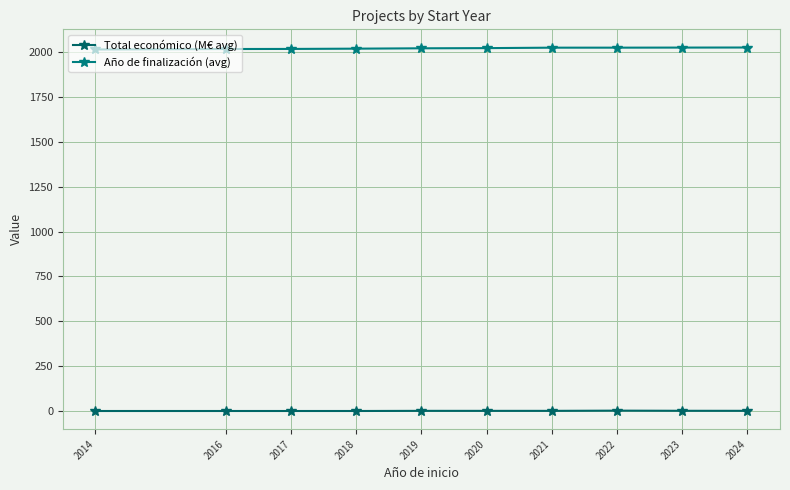

True or false: Total económico (M€ avg) and Año de finalización (avg) cross at least once.

False